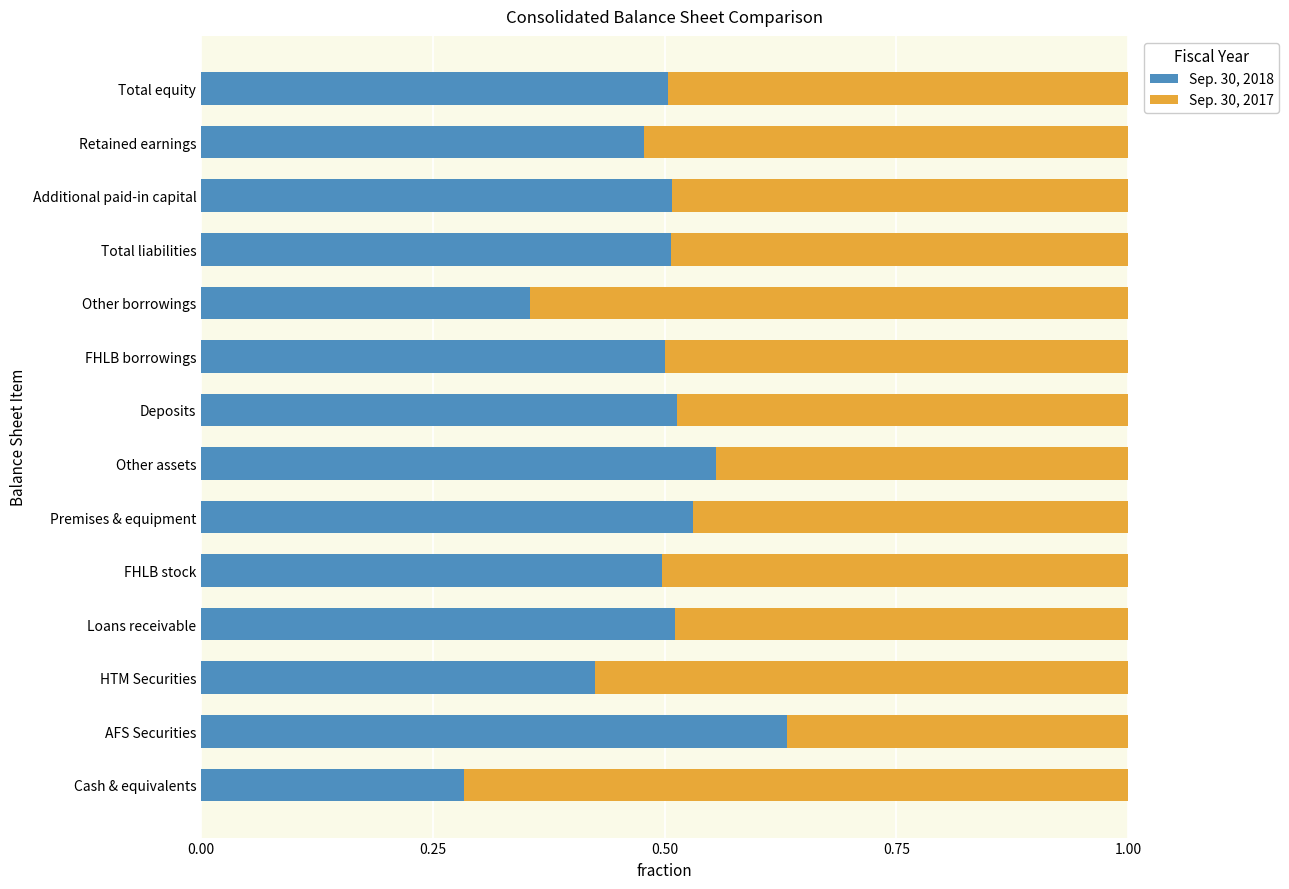

What is the total value across all series at AFS Securities?

1.0